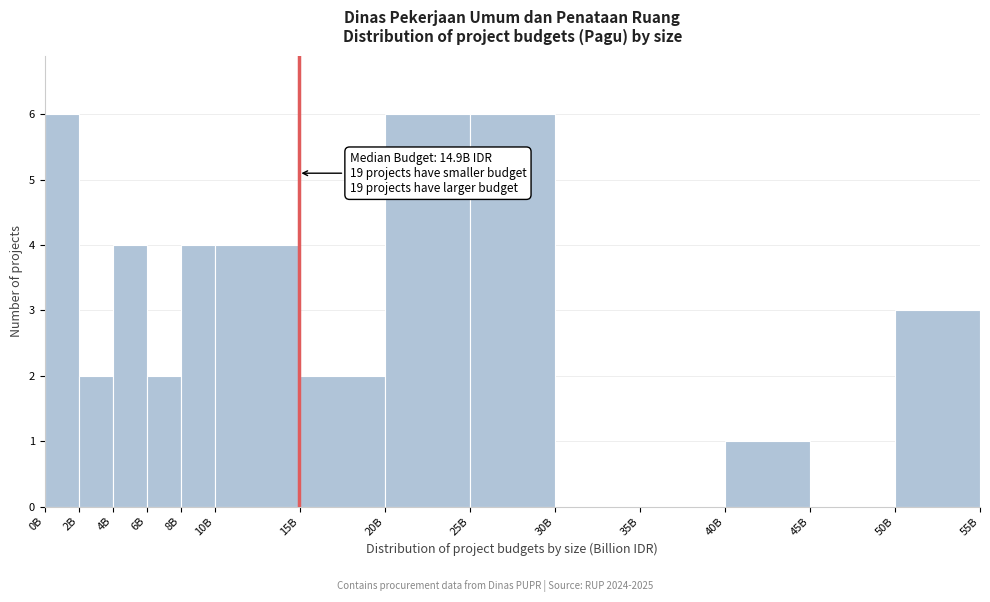

Reading left to right, transcribe all the data shown in this chart.

0B=6	2B=2	4B=4	6B=2	8B=4	10B=4	15B=2	20B=6	25B=6	30B=0	35B=0	40B=1	45B=0	50B=3